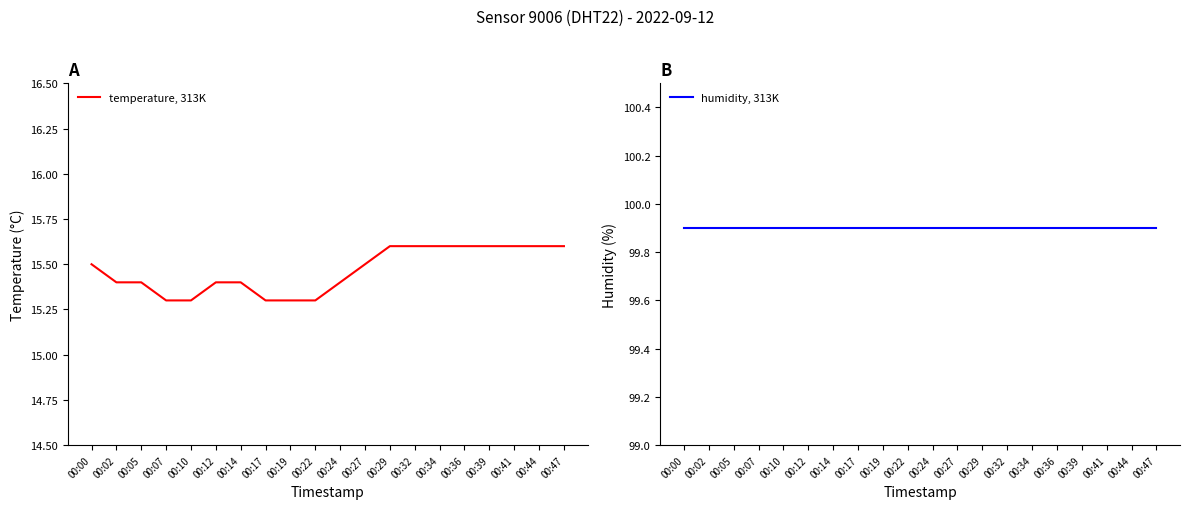

Which series has the largest range (max minus min)?

temperature, 313K